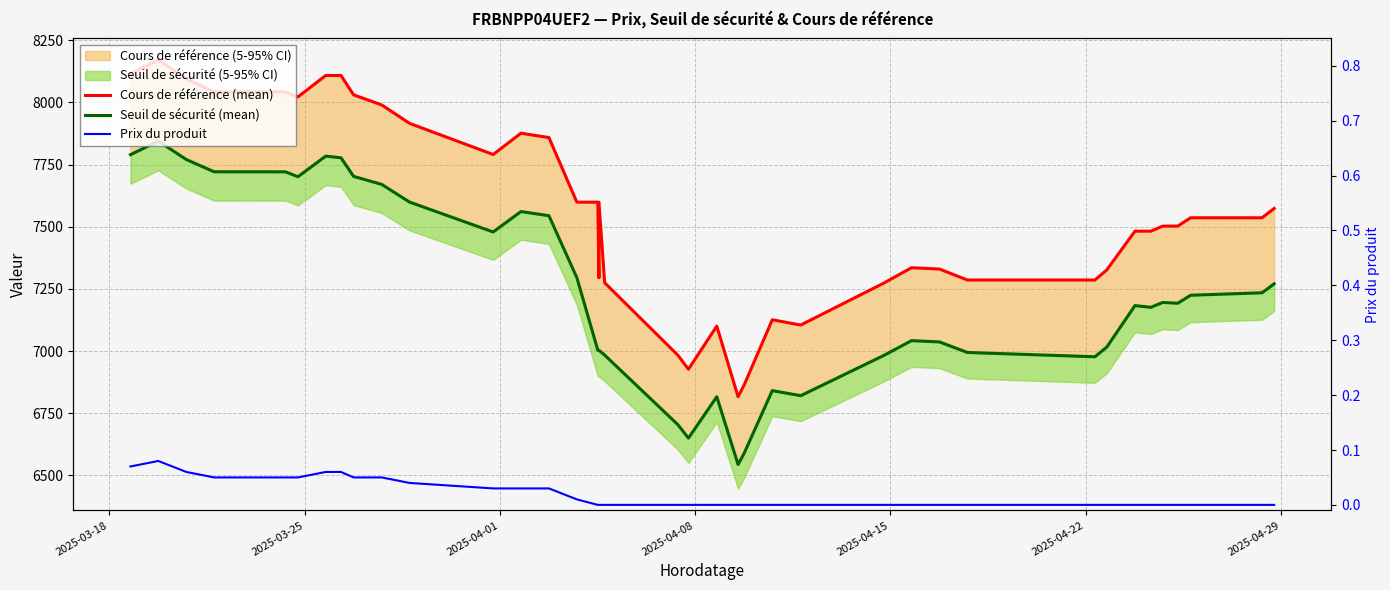

How many values in the Seuil de sécurité (mean) series are below 7192?

19